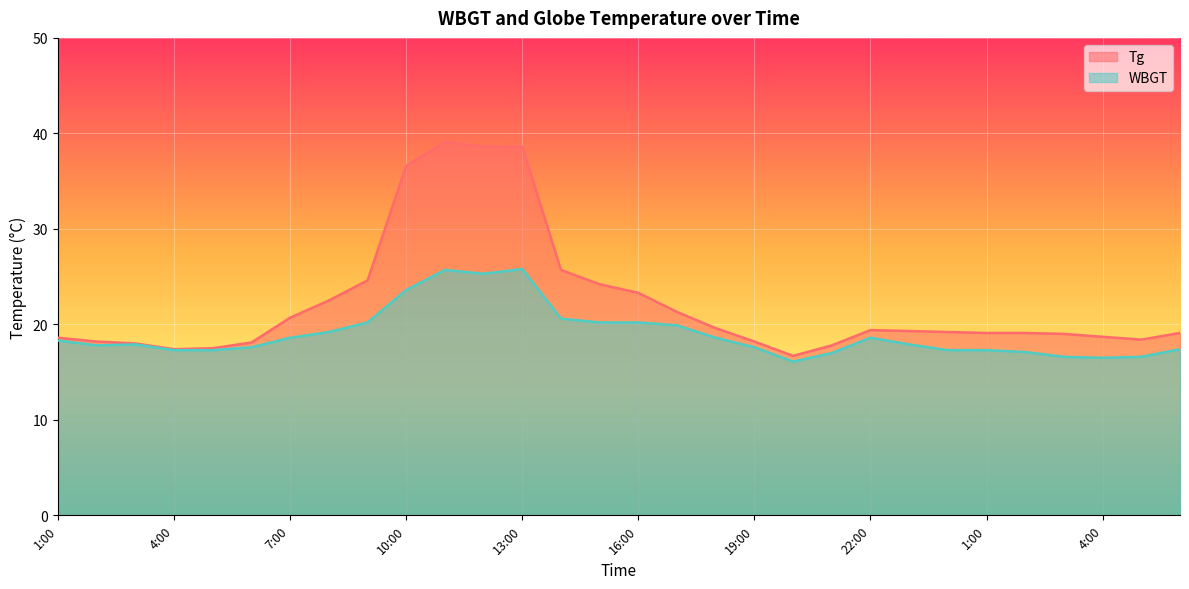

How many interior local valleys does the Tg series have?

3